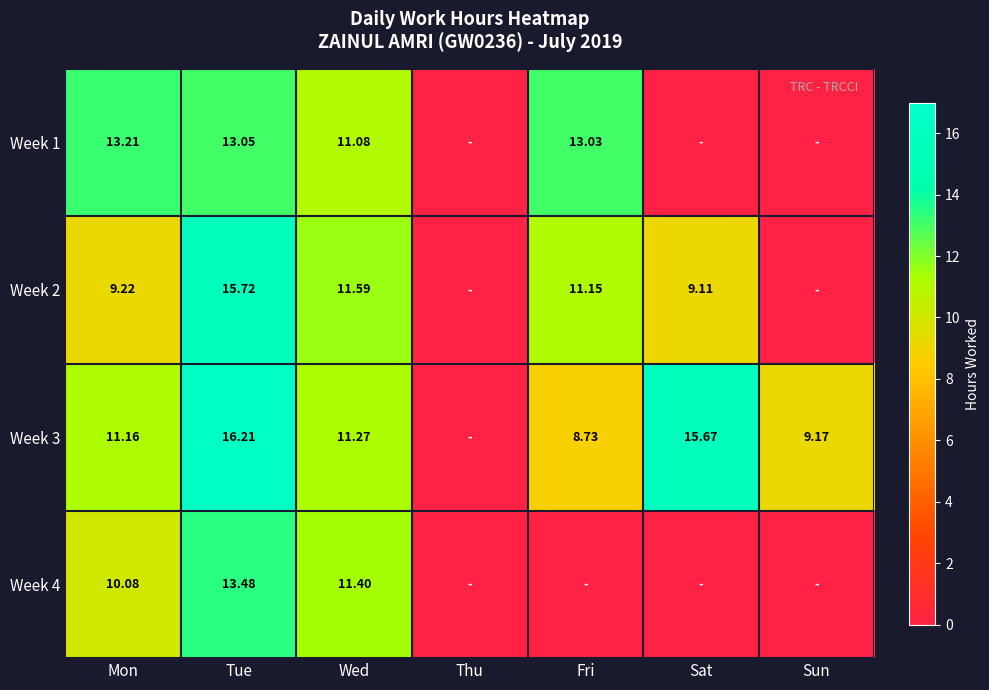

Where does the Week 2 series first go above 9?

Mon